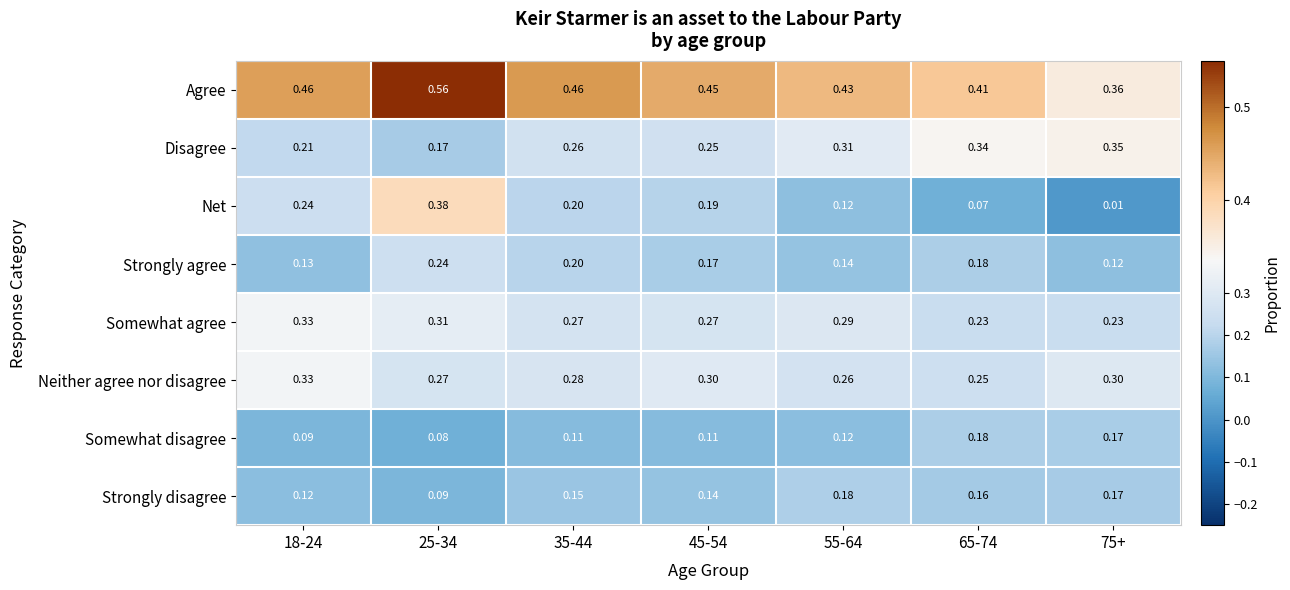

What is the total value across all series at 45-54?

1.9